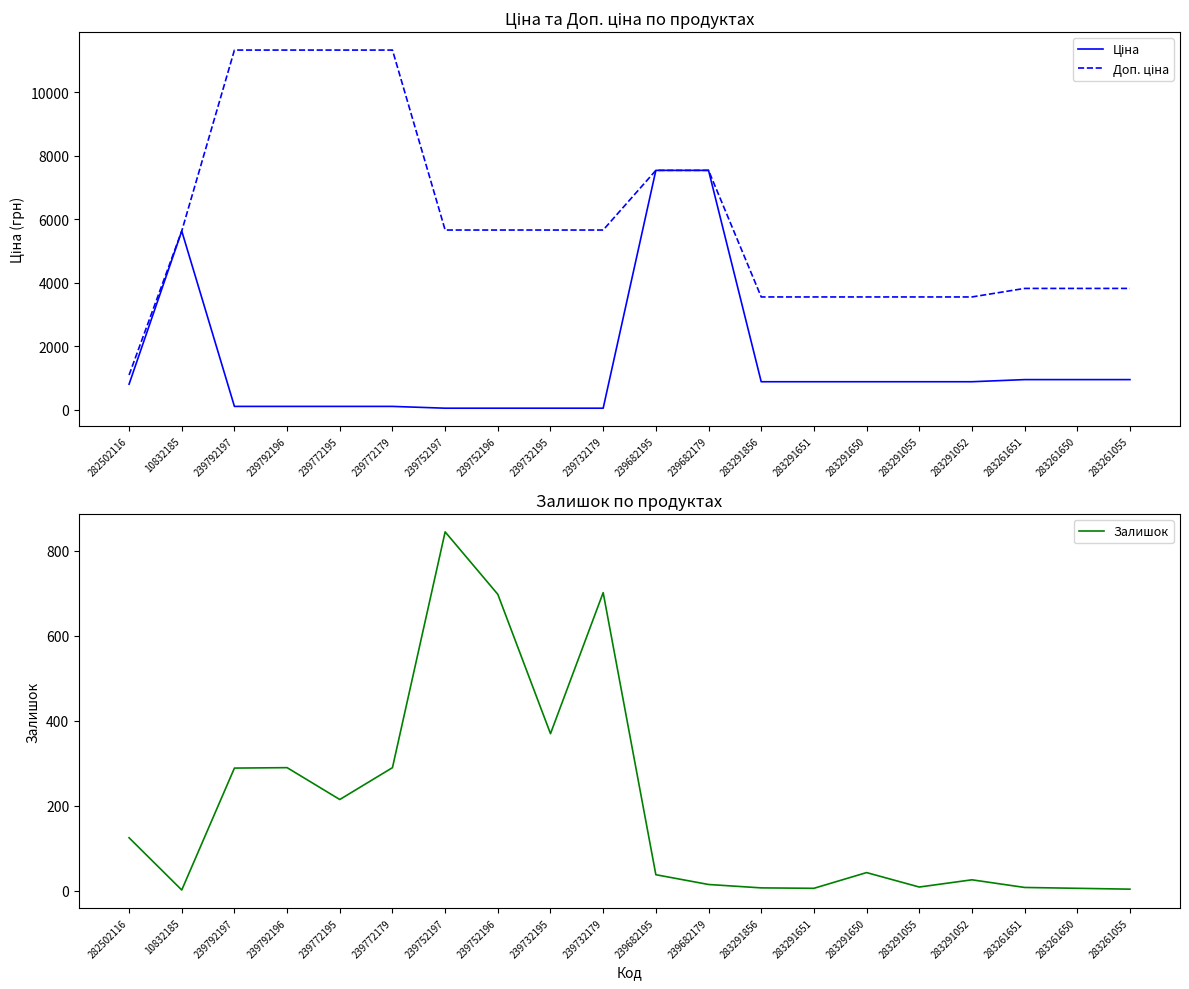

Rank the series by their average value, from lowest to highest.

Залишок, Ціна, Доп. ціна